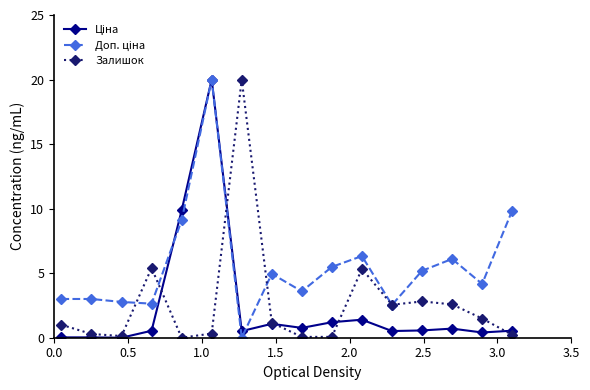

True or false: Залишок has more than 0 points higher than both neighbors.

True